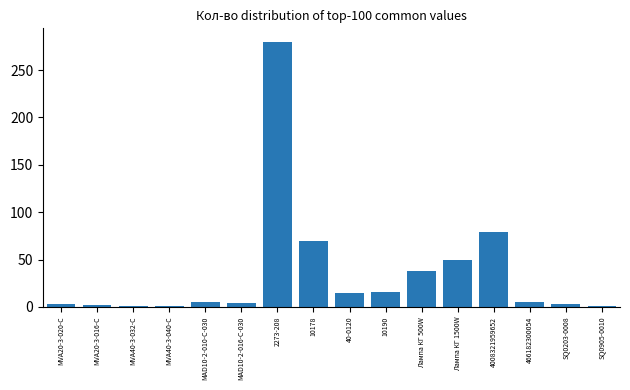

The value at 10190 is 16. True or false?

True